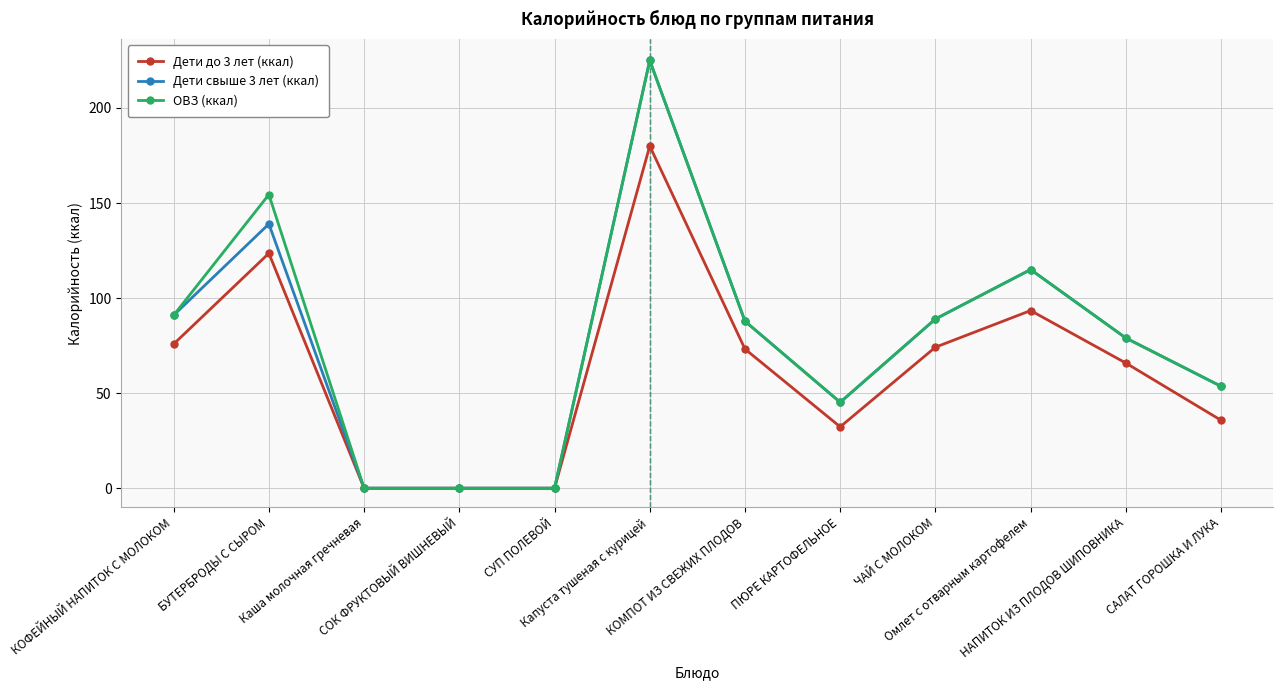

What are all the series names shown in the legend?

Дети до 3 лет (ккал), Дети свыше 3 лет (ккал), ОВЗ (ккал)